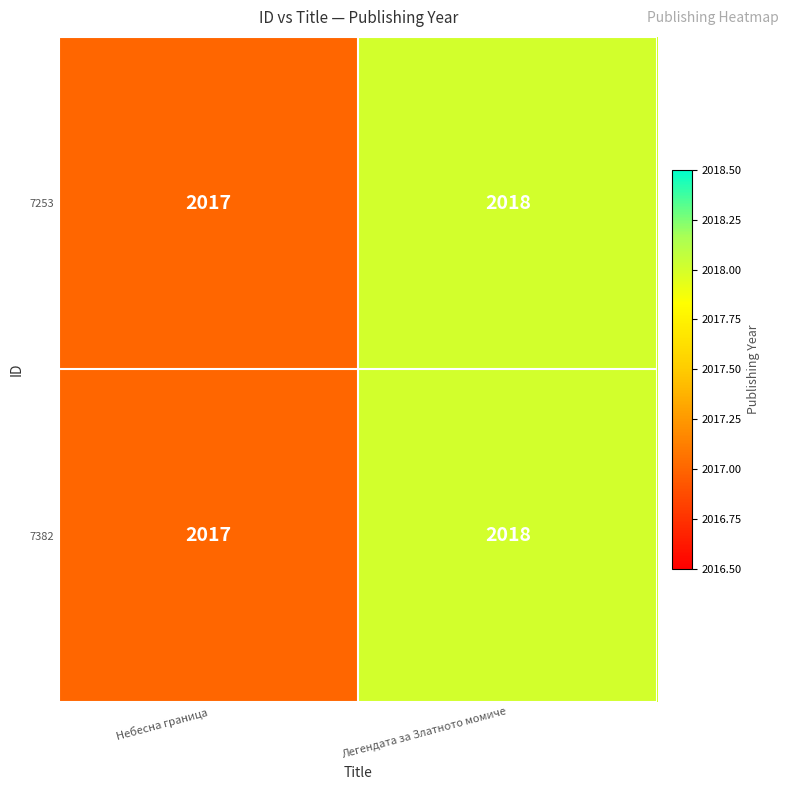

What is the average value of the 7382 series?

2018